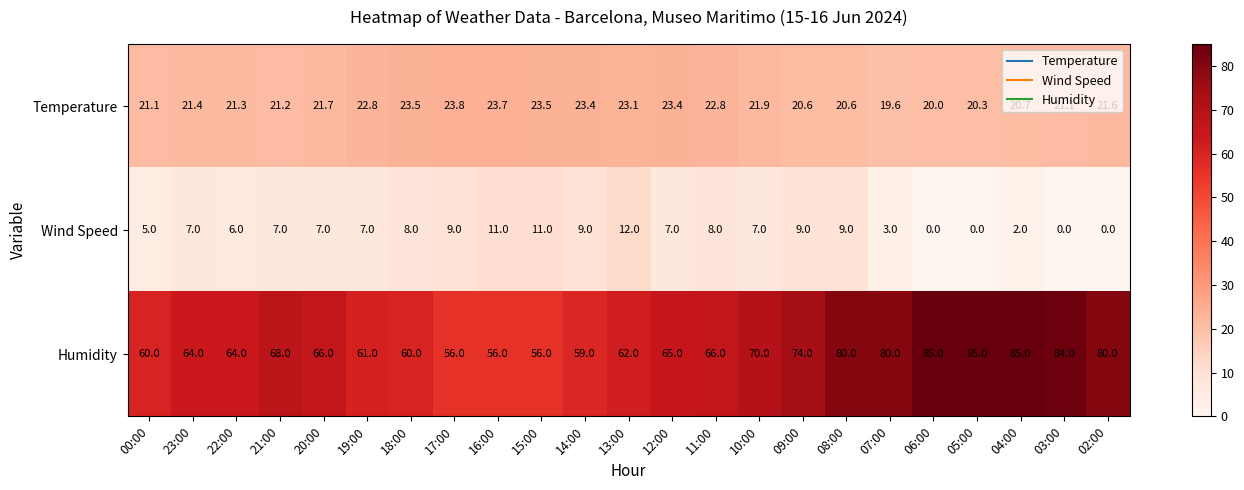

Which series has the largest total across all categories?

Humidity